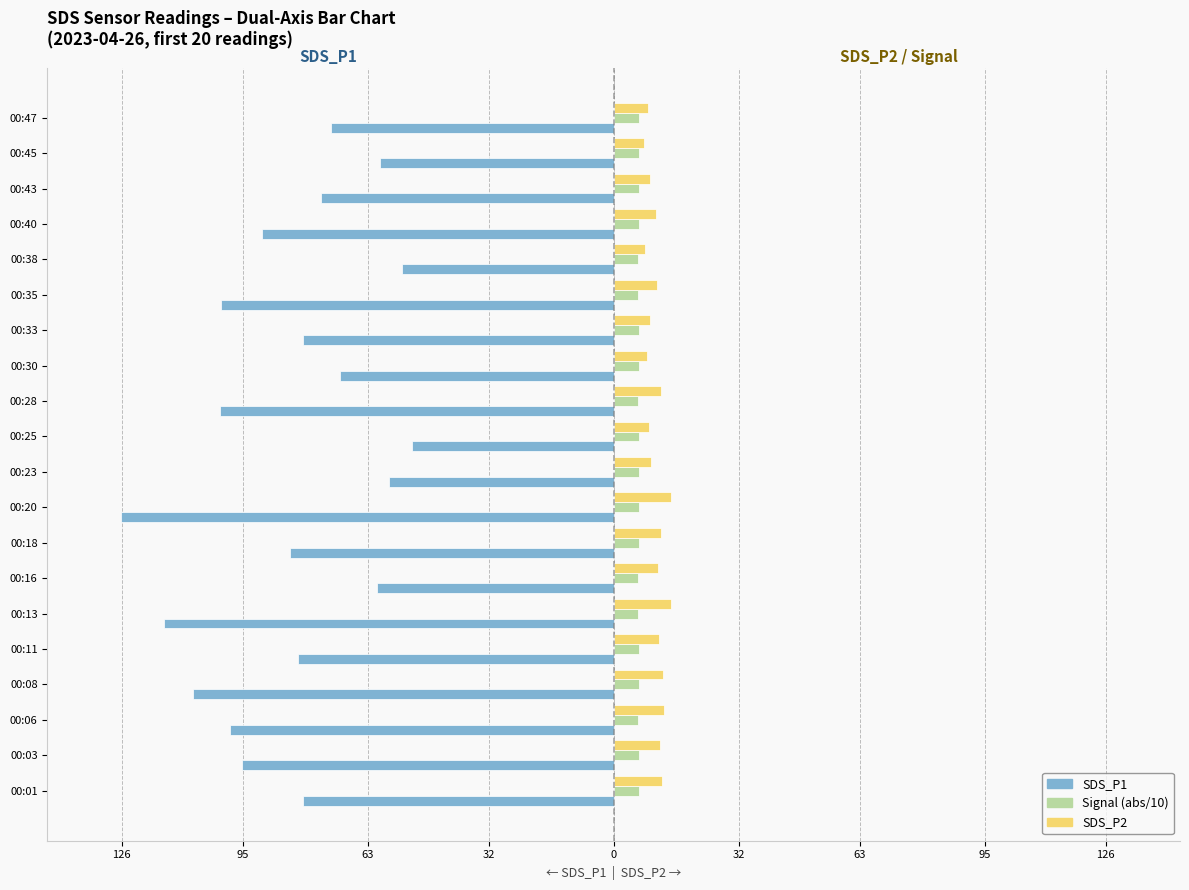

Reading right to left, transcribe all the data shown in this chart.

SDS_P1: -72.5	-59.8	-74.8	-90.0	-54.1	-100.5	-79.5	-70.2	-100.9	-51.5	-57.5	-126.1	-83.0	-60.5	-115.2	-80.9	-107.8	-98.1	-95.3	-79.7
Signal (abs/10): 6.4	6.4	6.4	6.4	6.3	6.3	6.4	6.5	6.3	6.4	6.4	6.4	6.4	6.3	6.3	6.4	6.4	6.3	6.4	6.4
SDS_P2: 8.7	7.7	9.2	10.8	8.0	10.9	9.4	8.6	12.1	8.9	9.6	14.6	12.1	11.2	14.6	11.5	12.7	12.8	11.8	12.4